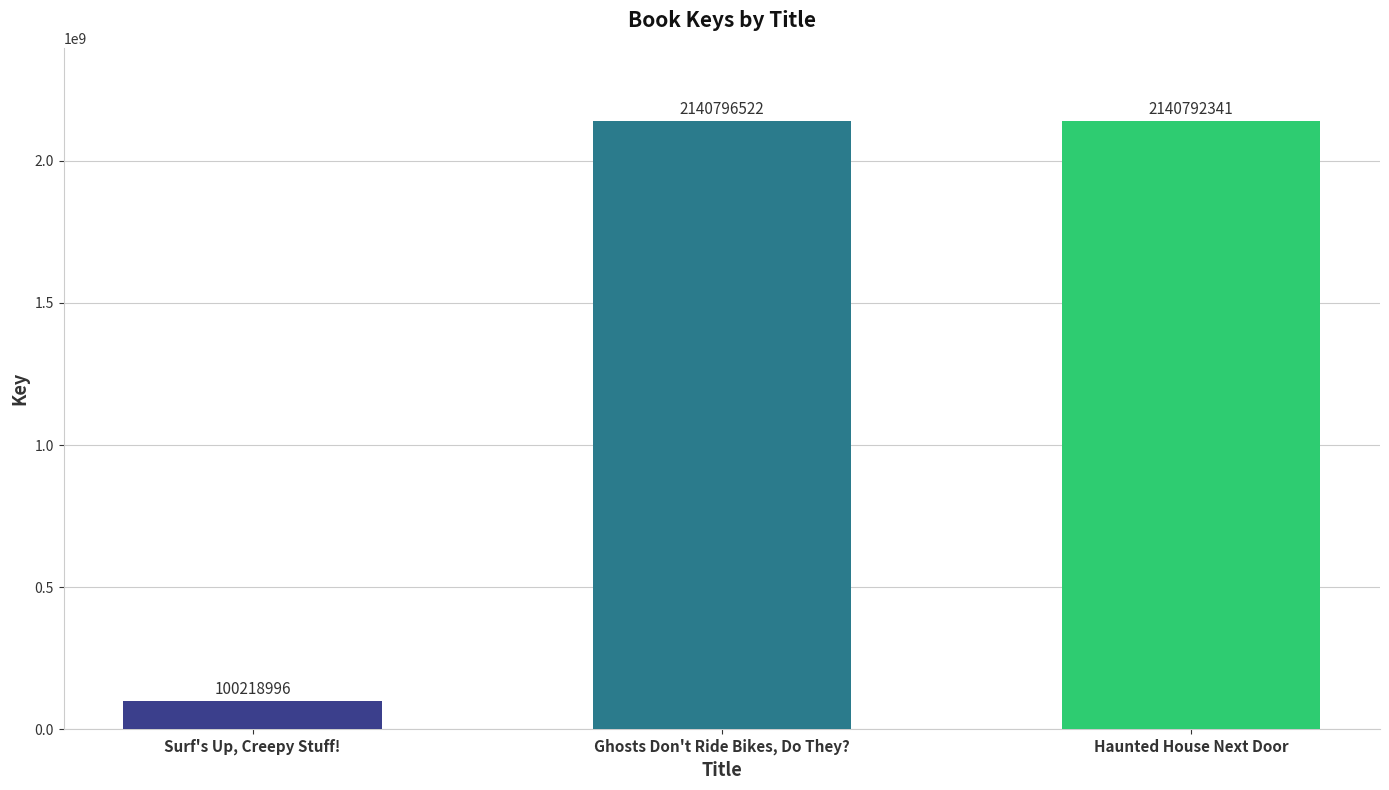

Between Surf's Up, Creepy Stuff! and Ghosts Don't Ride Bikes, Do They?, which is larger?

Ghosts Don't Ride Bikes, Do They?